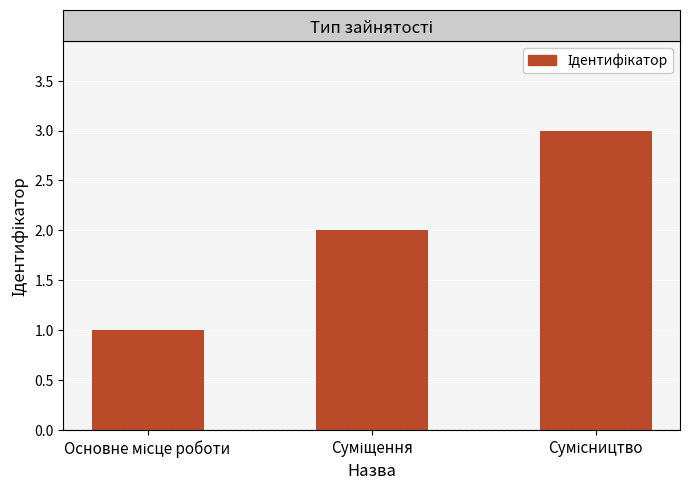

How many bars are there in total?

3